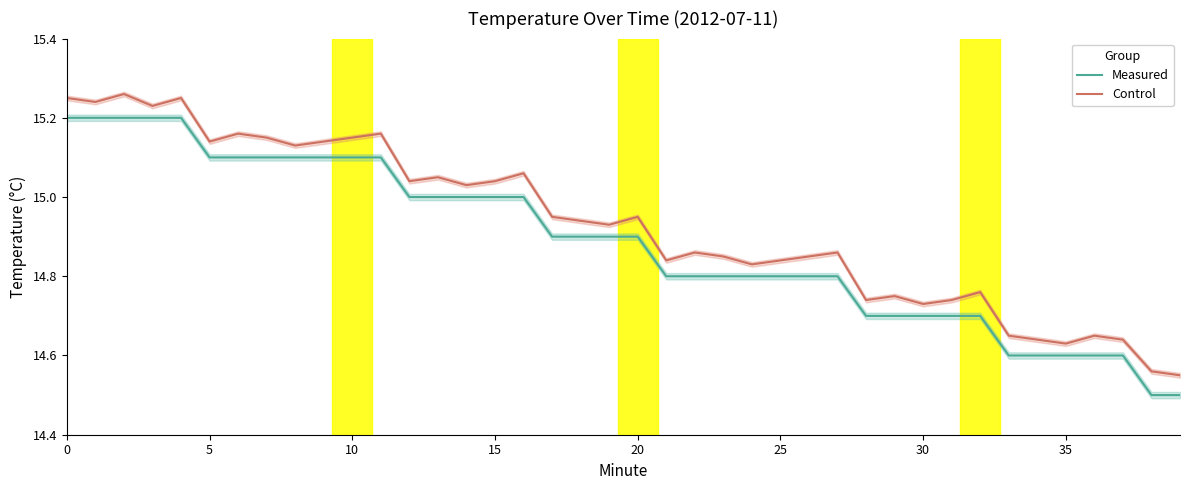

What are all the series names shown in the legend?

Measured, Control